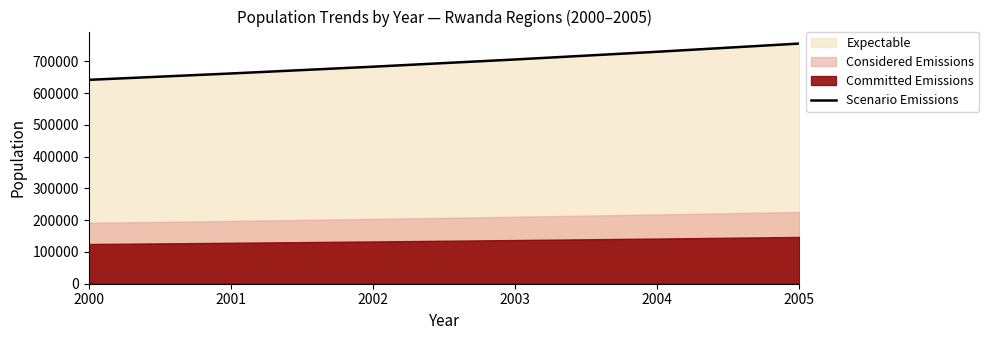

What is the smallest value displayed?

641637.1